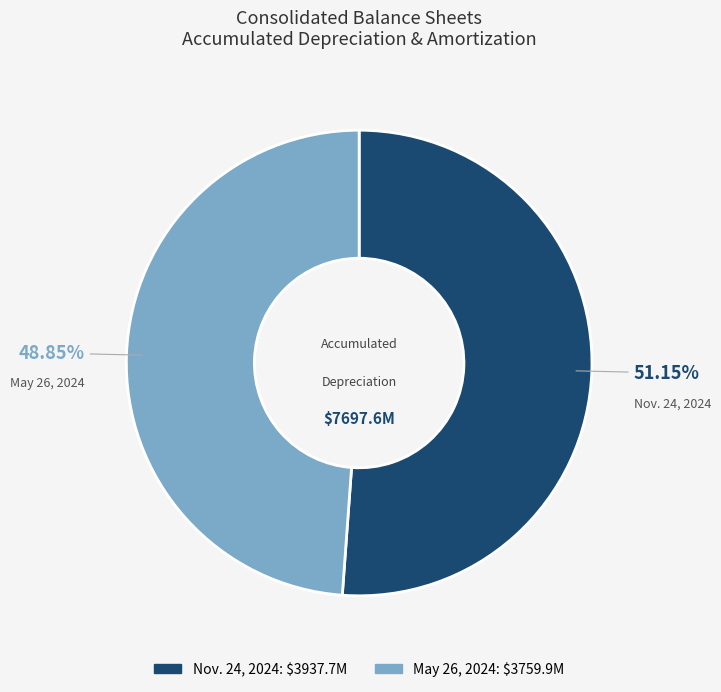

Approximately how many times larger is the value at May 26, 2024 compared to Nov. 24, 2024?

1.0